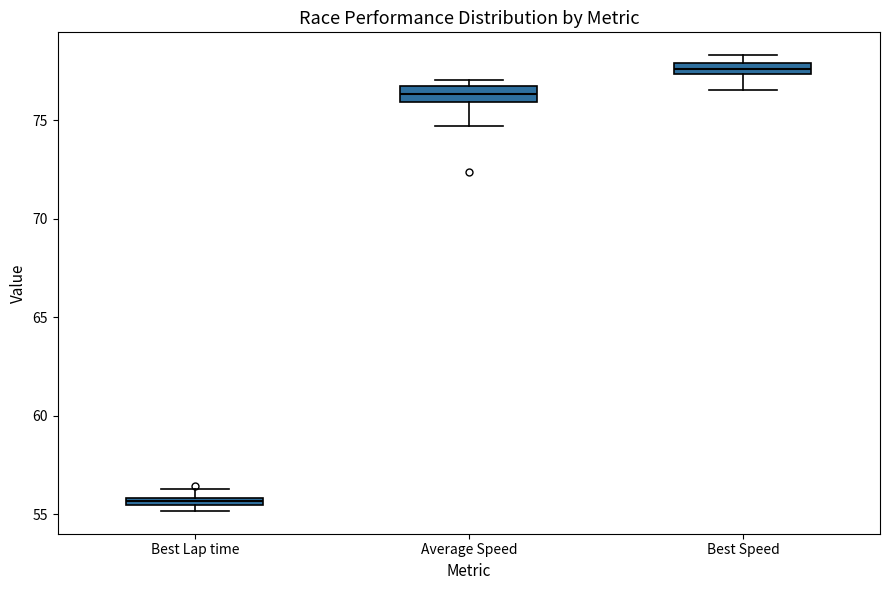

Which box has the highest median line?

Best Speed